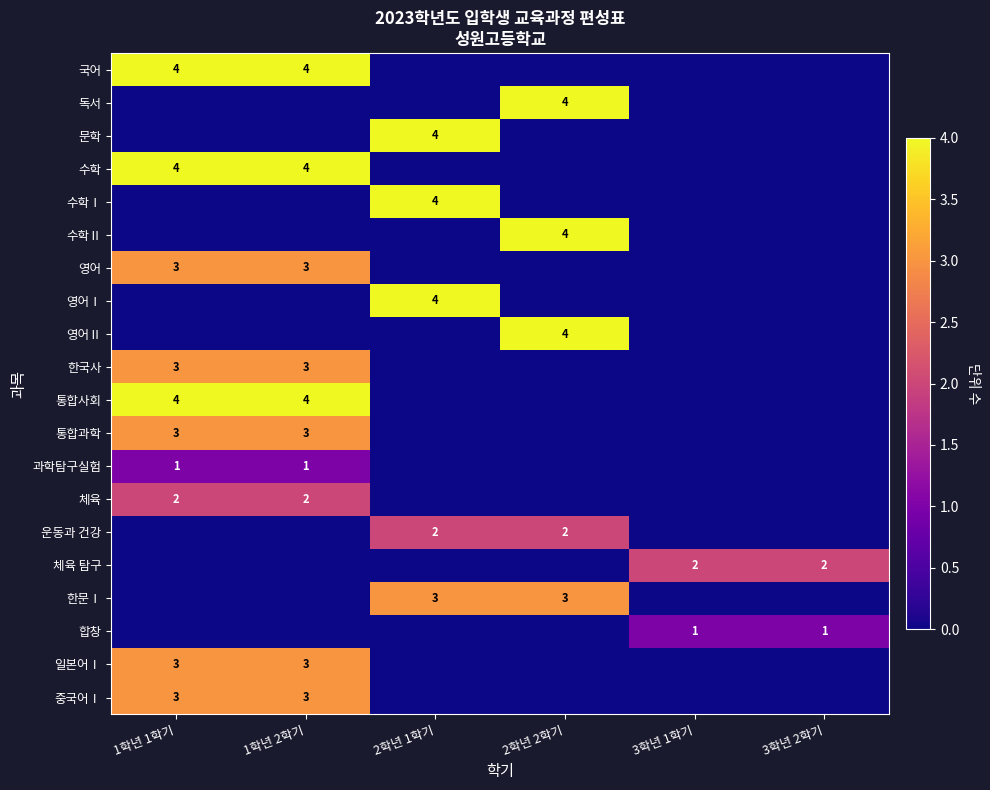

The 영어 series shows 3 at 1학년 1학기. True or false?

True